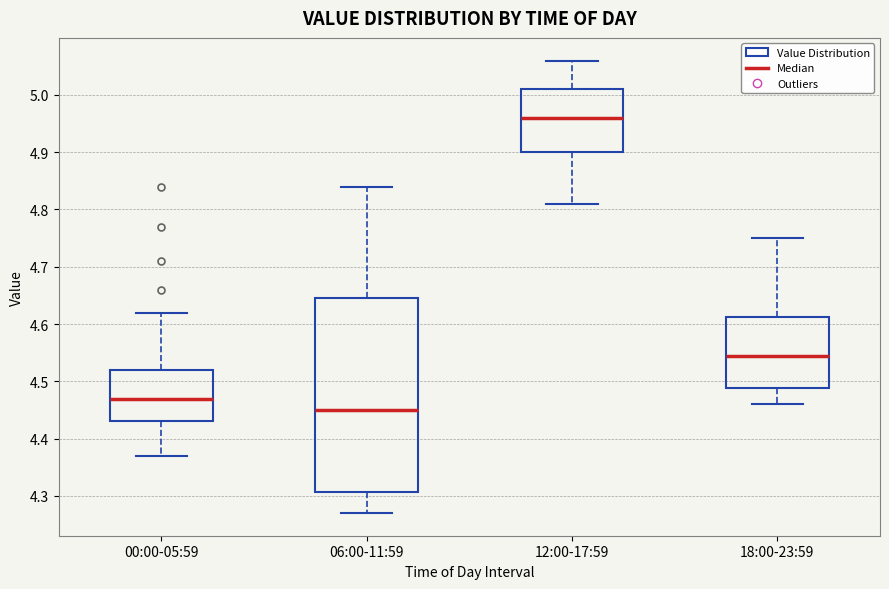

Reading left to right, read every box against the y-axis: the position of its median line, the range the box covers, and the ends of its whiskers. The values are not printed on the chart, so give them approximately, as read against the axis.

00:00-05:59: median 4.47, box 4.43 to 4.52, whiskers 4.37 to 4.62
06:00-11:59: median 4.45, box 4.31 to 4.65, whiskers 4.27 to 4.84
12:00-17:59: median 4.96, box 4.90 to 5.01, whiskers 4.81 to 5.06
18:00-23:59: median 4.55, box 4.49 to 4.61, whiskers 4.46 to 4.75